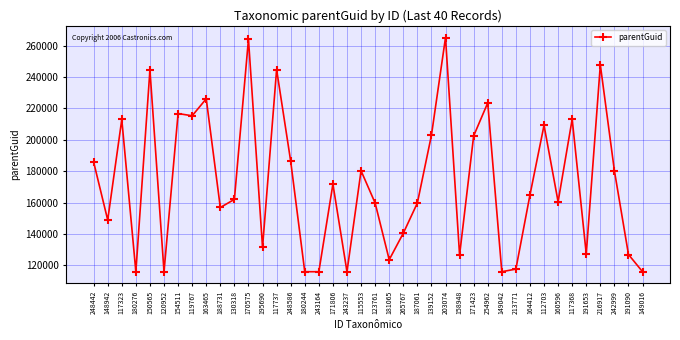

How many categories are shown in the chart?

40